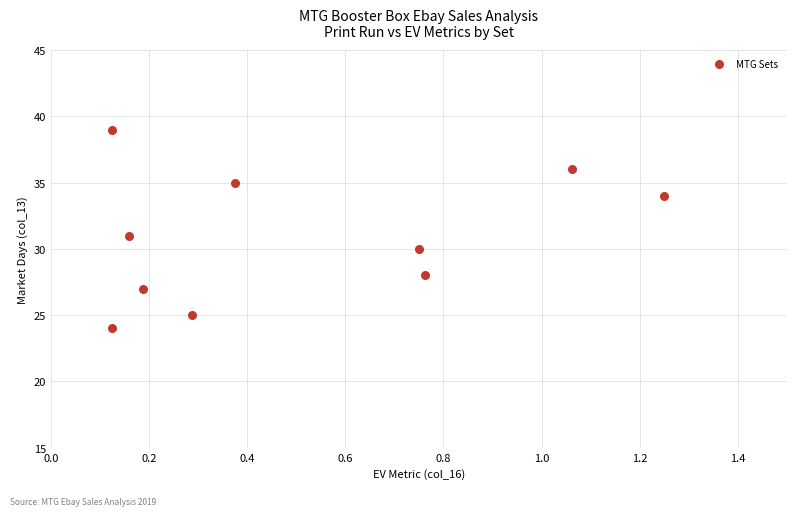

What is the range of Y values (max minus min)?

15